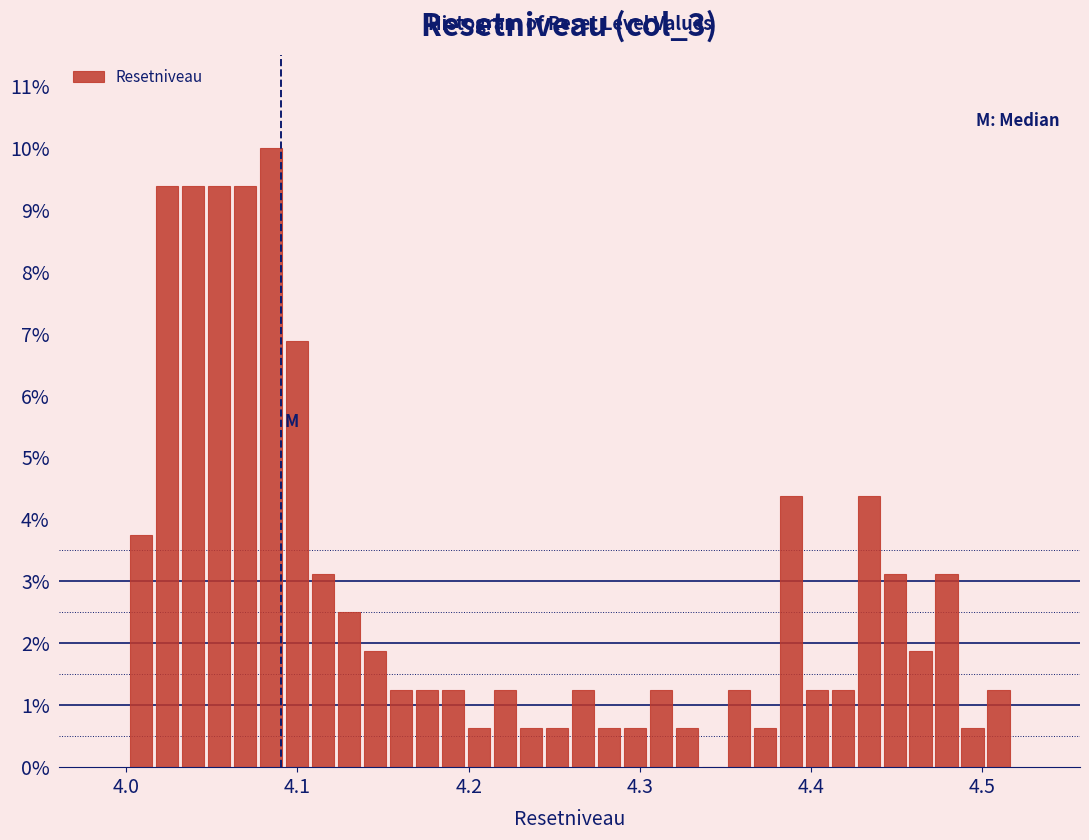

Around what value on the x-axis is the tallest bar? Give the approximate position of its centre, as read against the axis.

4.08